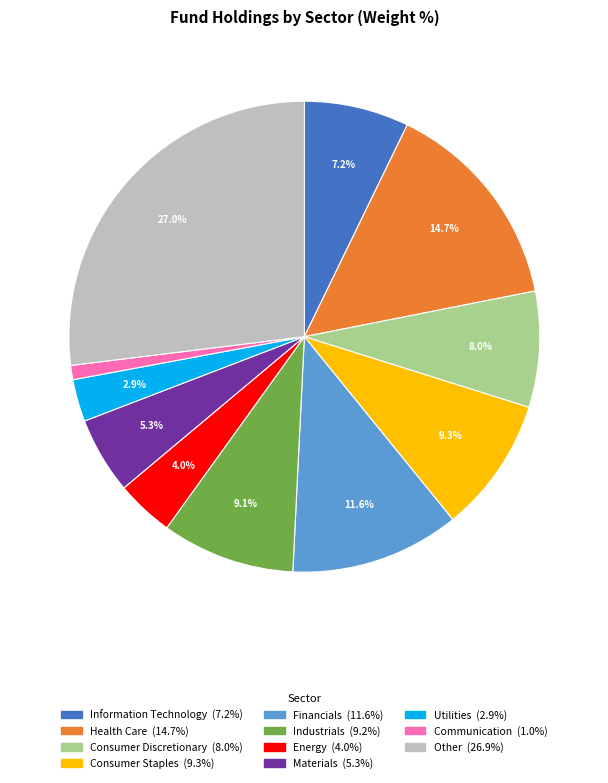

Is there any slice that represents more than half of the pie?

No